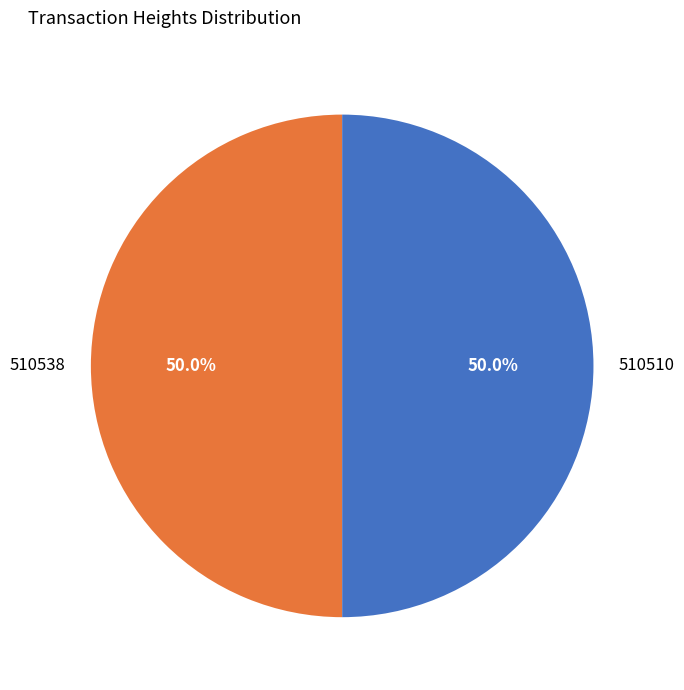

Approximately how many times larger is the value at 510538 compared to 510510?

1.0